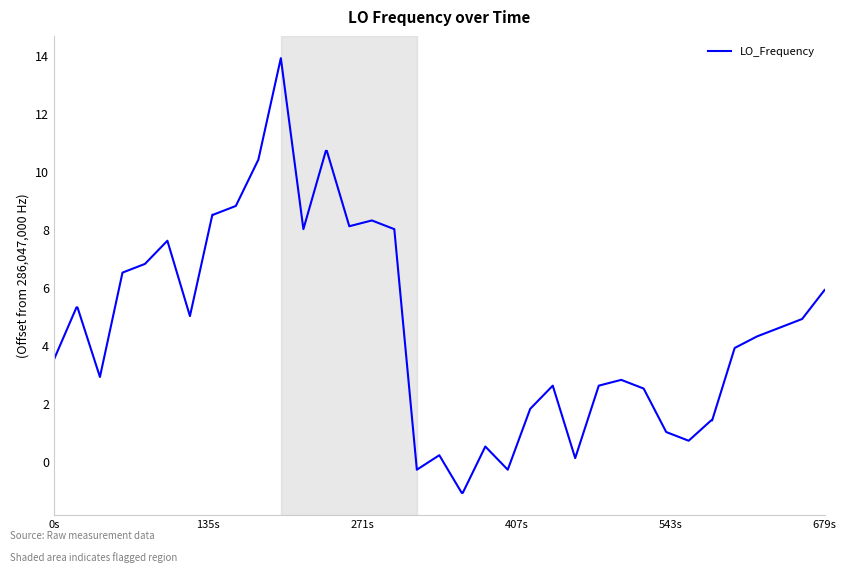

What is the average value?

4.6